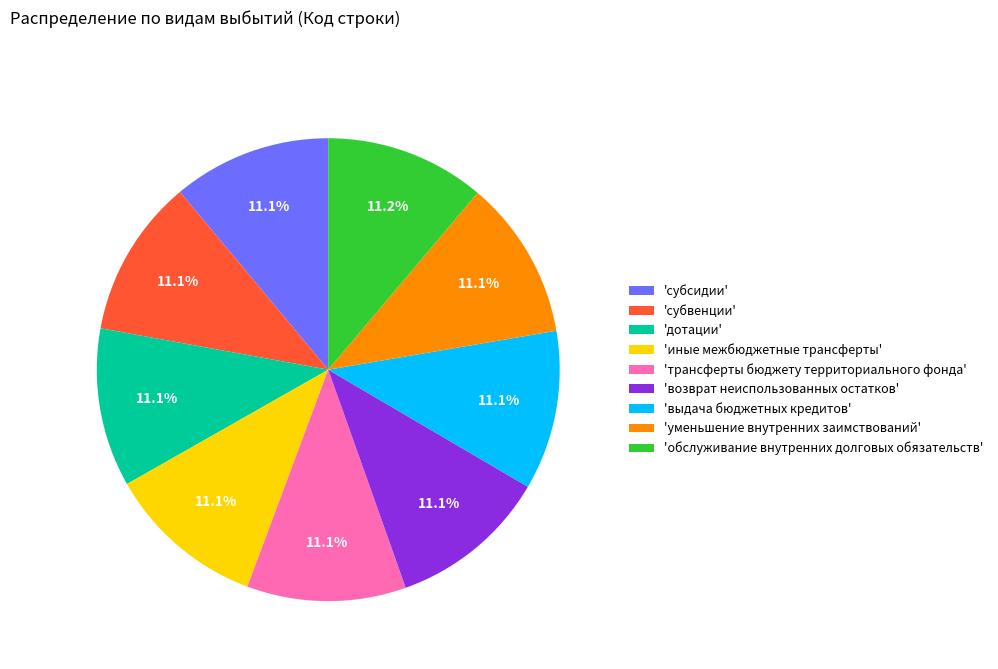

Do 'дотации' and 'уменьшение внутренних заимствований' together represent more than half of the pie?

No